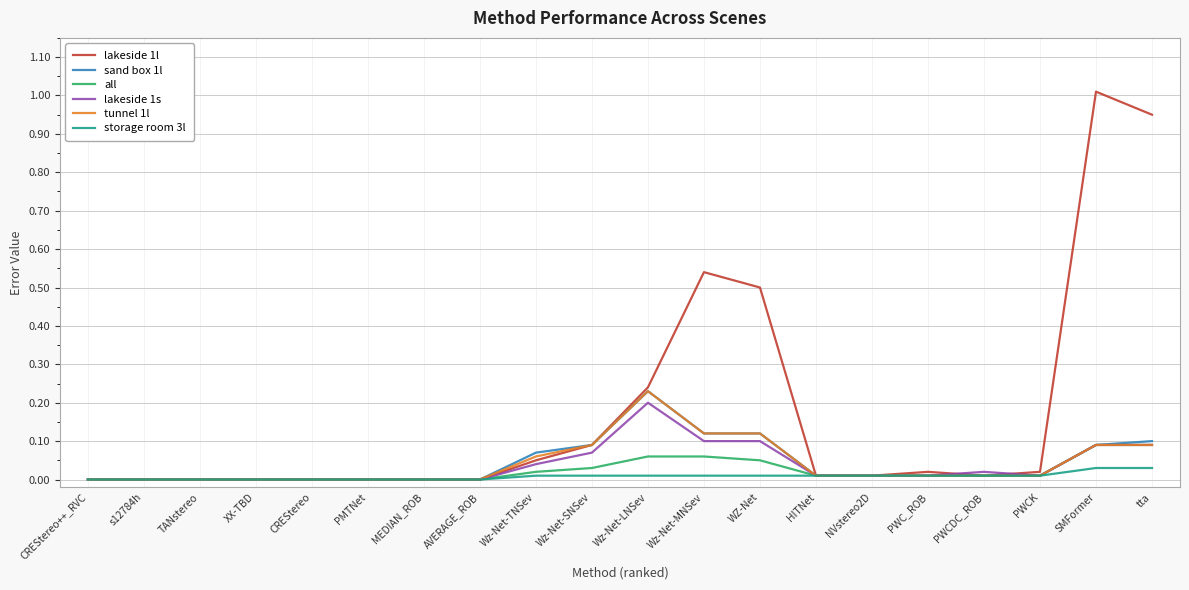

How many lines are shown in the chart?

6